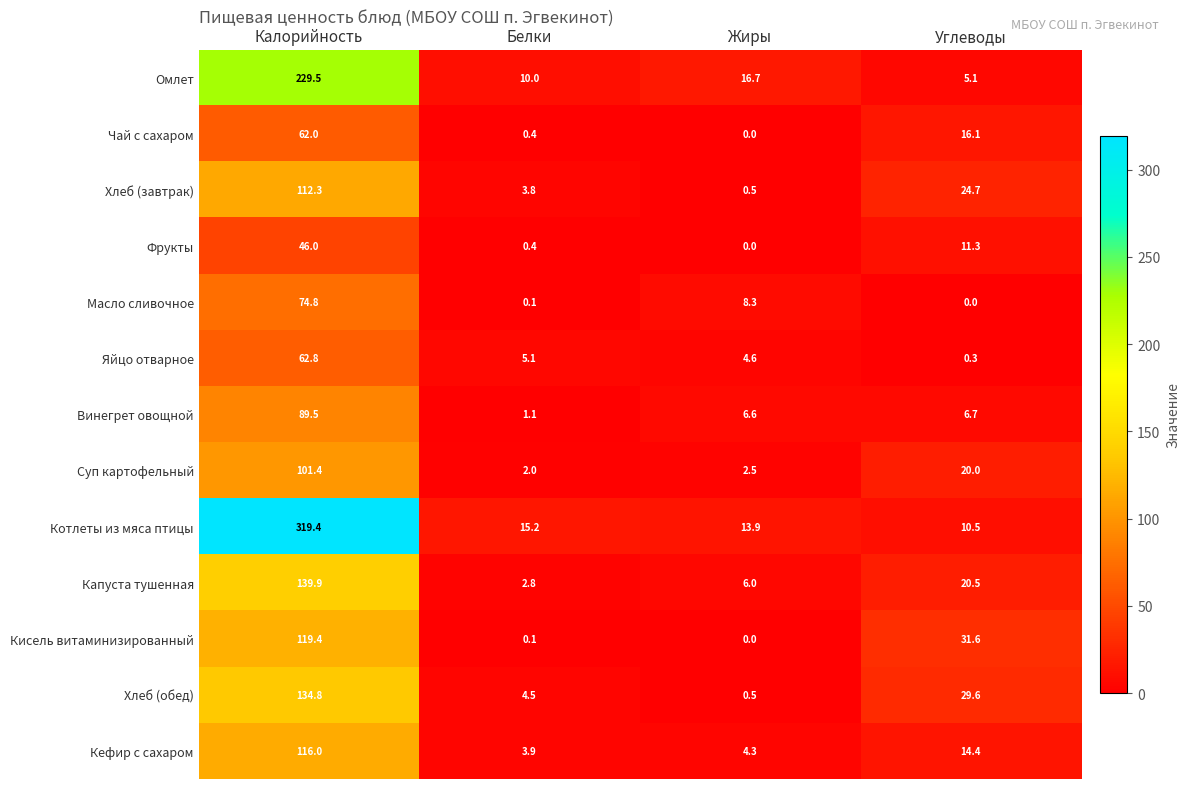

What is the greatest value displayed?

319.4